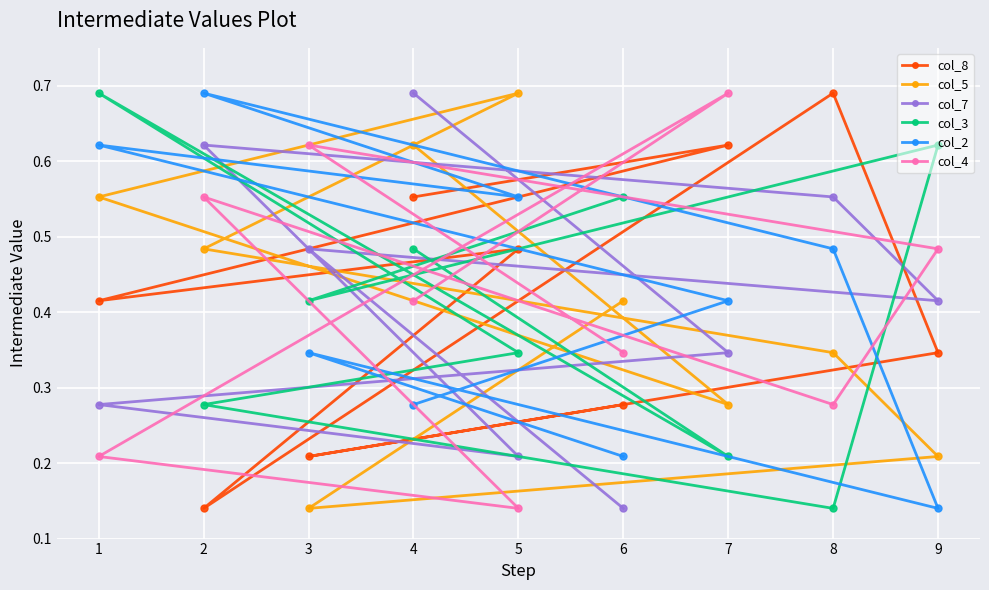

What is the minimum value for col_5?

0.1